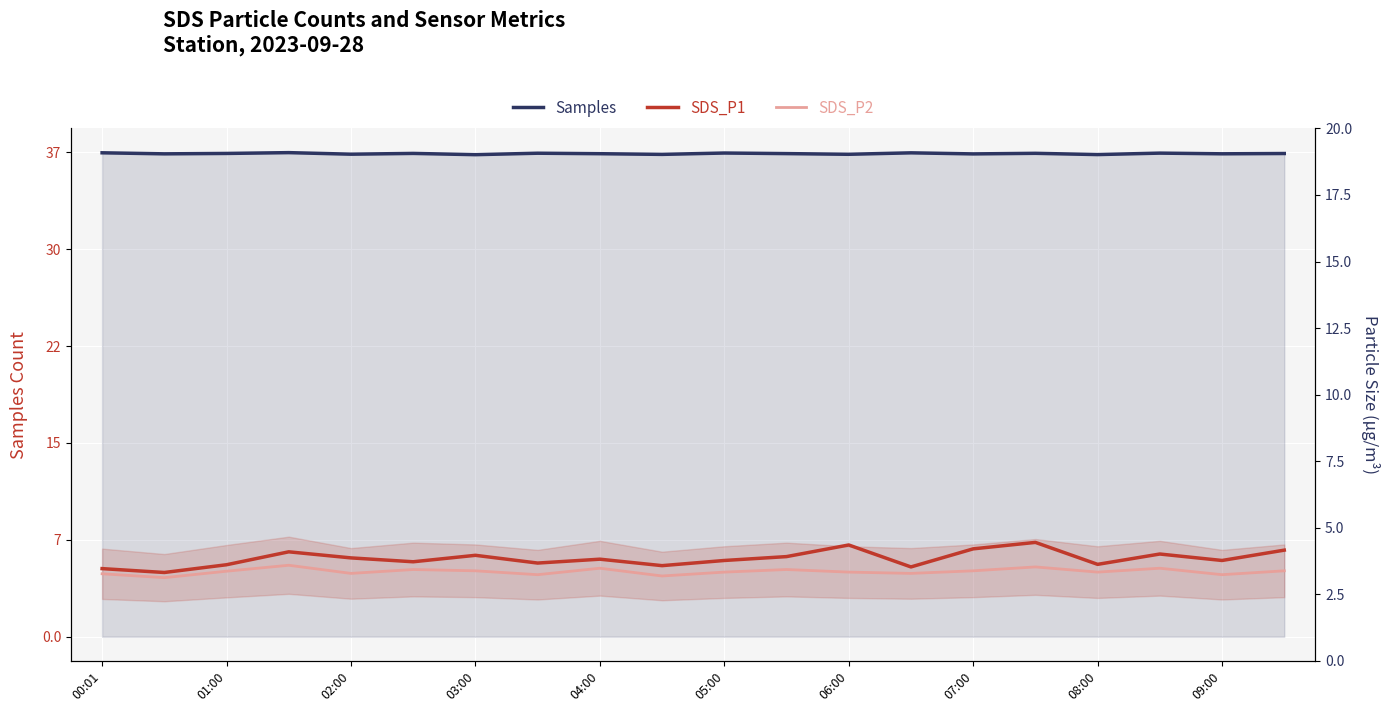

Which series has the largest total across all categories?

Samples